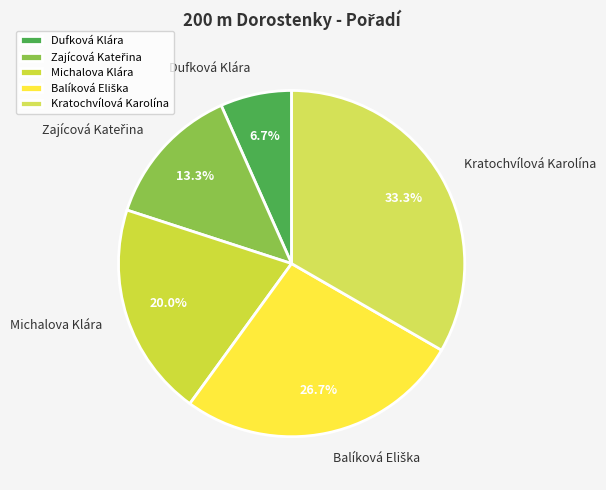

Which category has the smallest portion of the pie?

Dufková Klára